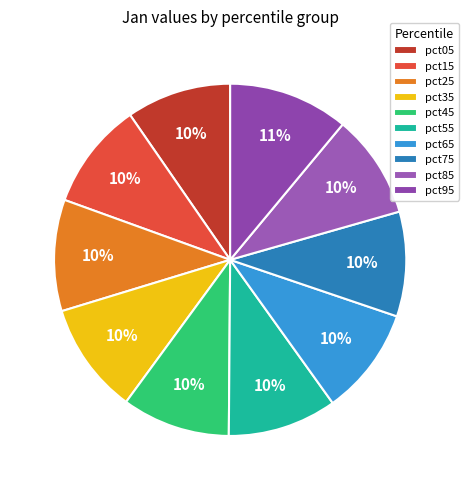

Combined, do pct35 and pct65 account for over 50%?

No